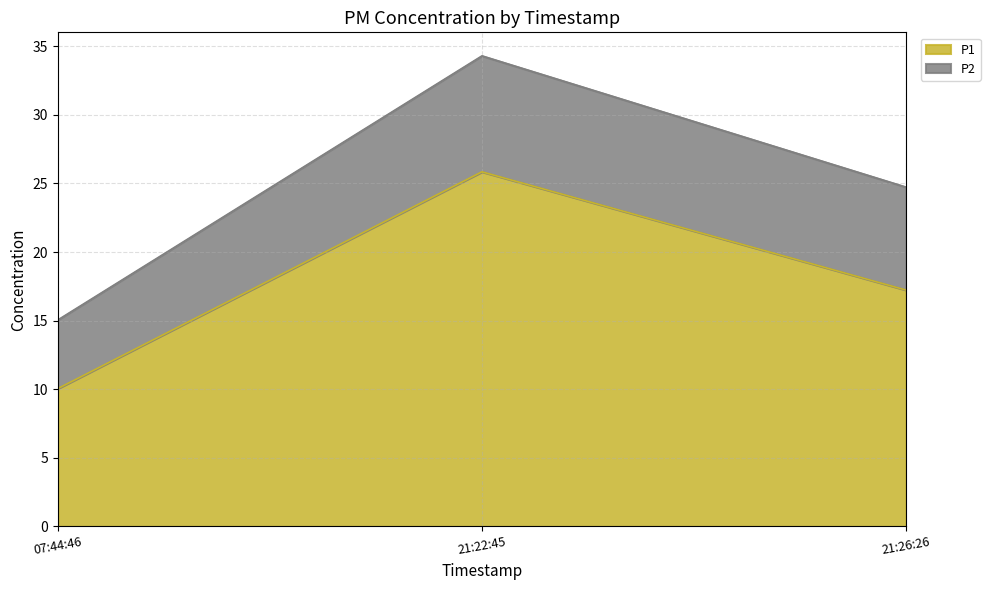

Rank the categories by P1 value from lowest to highest.

07:44:46, 21:26:26, 21:22:45